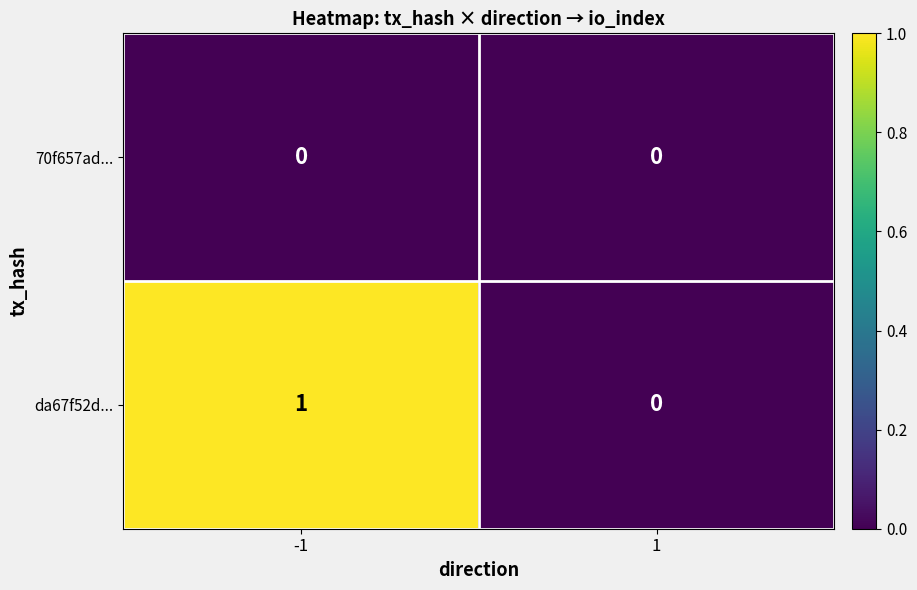

Which series has the widest spread of values?

da67f52d...